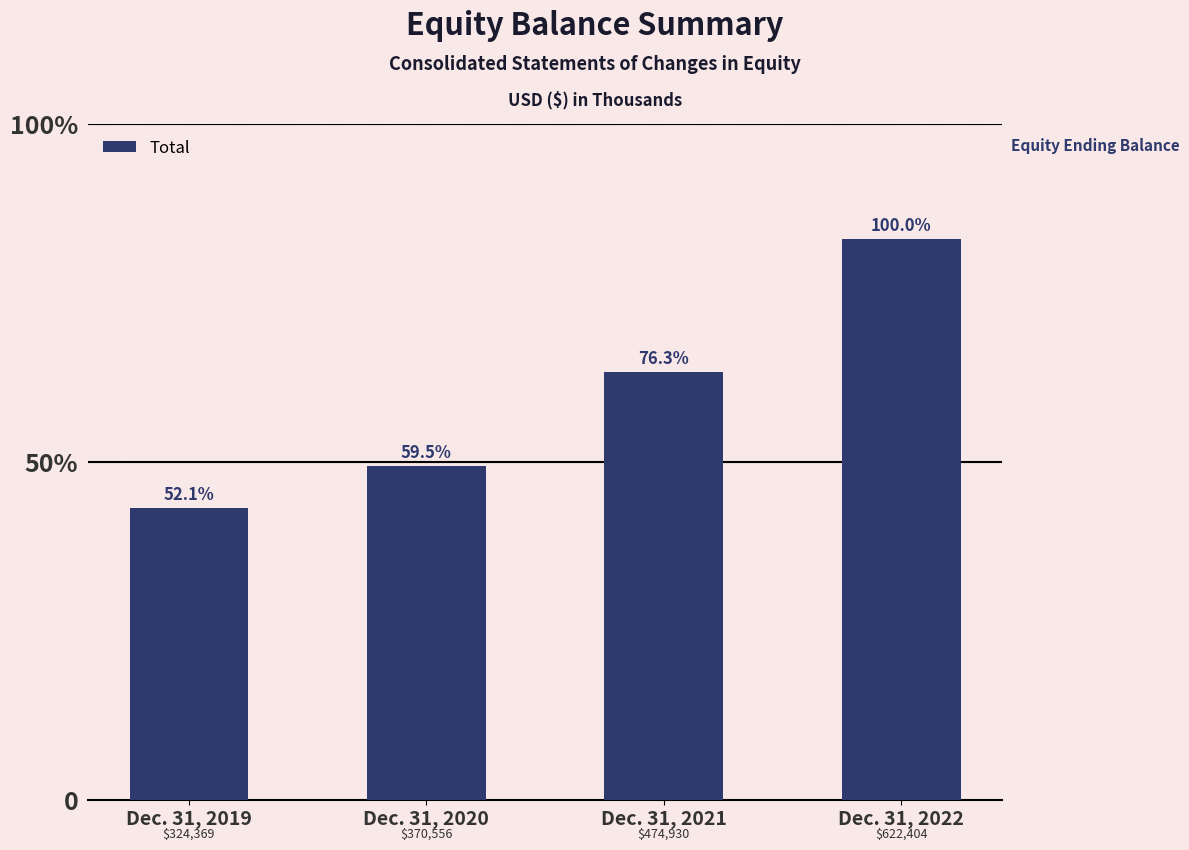

Is it true that the value at Dec. 31, 2021 is 474930?

True